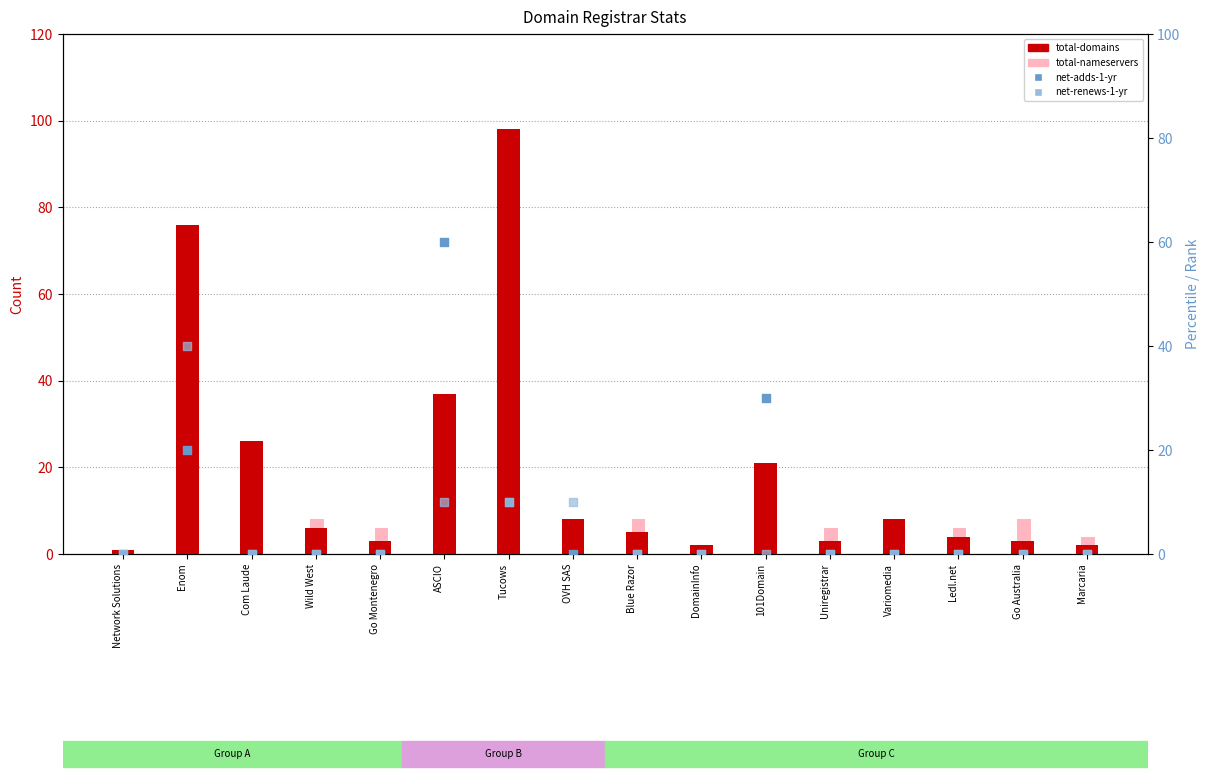

At which category is the sum across all series the highest?

Enom